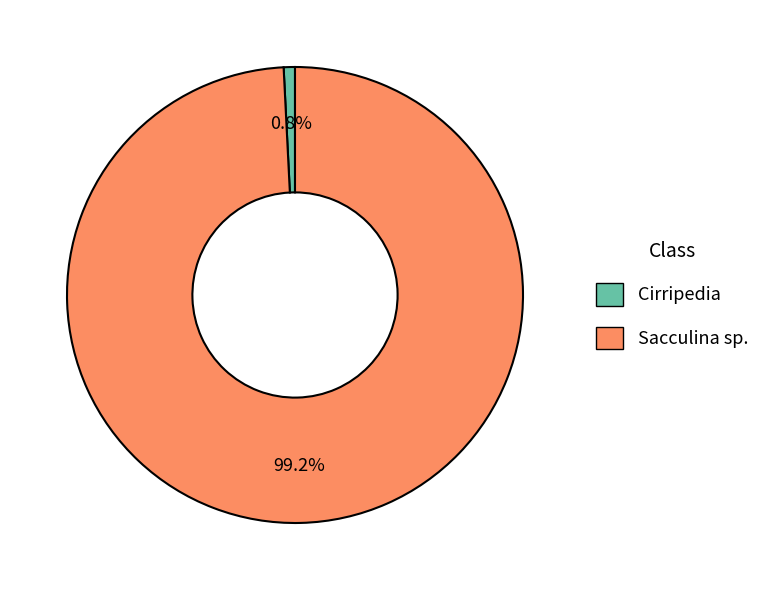

To the nearest percent, what is the difference between the Sacculina sp. and Cirripedia slice percentages?

98%